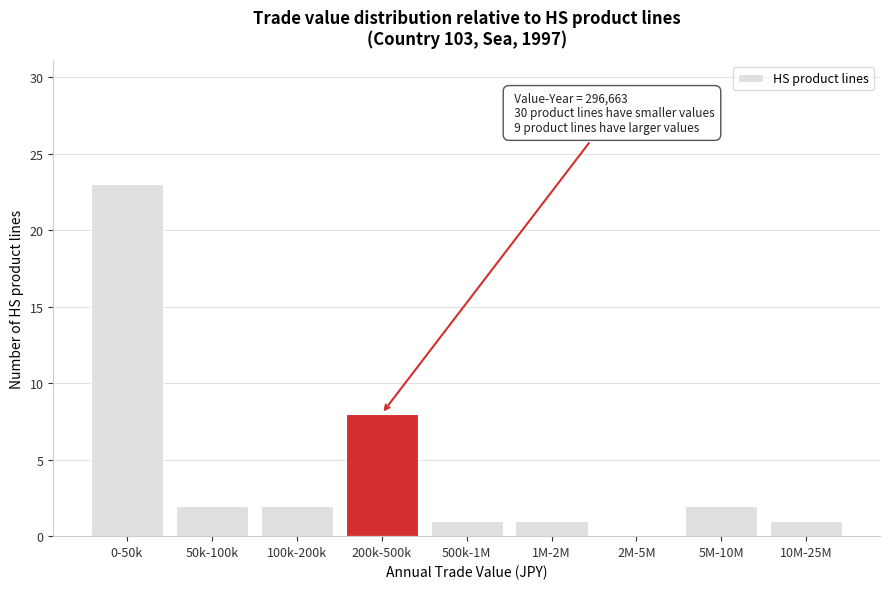

Reading left to right, what are all the values shown in this chart?

0-50k=23	50k-100k=2	100k-200k=2	200k-500k=8	500k-1M=1	1M-2M=1	2M-5M=0	5M-10M=2	10M-25M=1